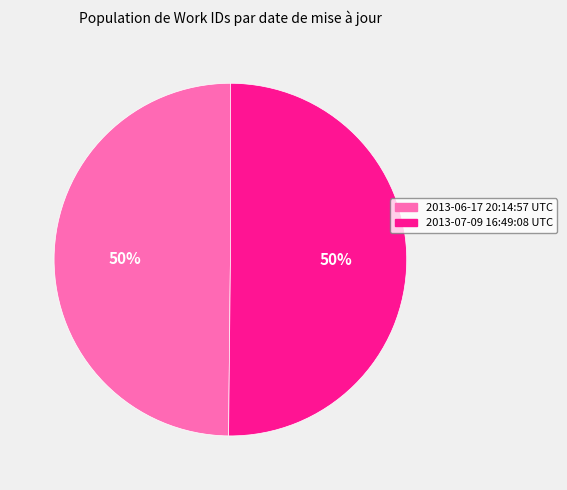

To the nearest percent, what percentage of the pie is 2013-06-17 20:14:57 UTC?

50%